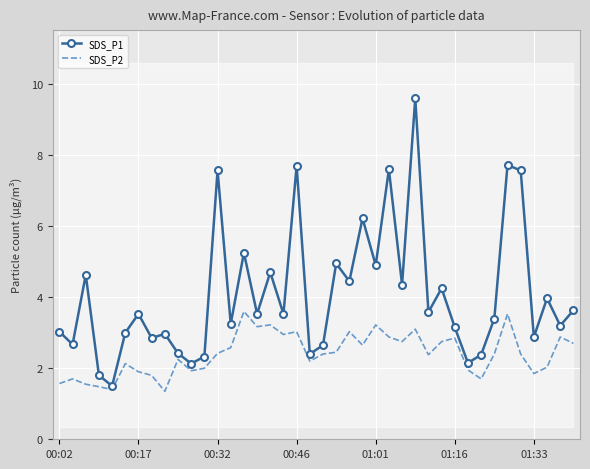

The value of SDS_P1 at 00:46 is 5.1. True or false?

False